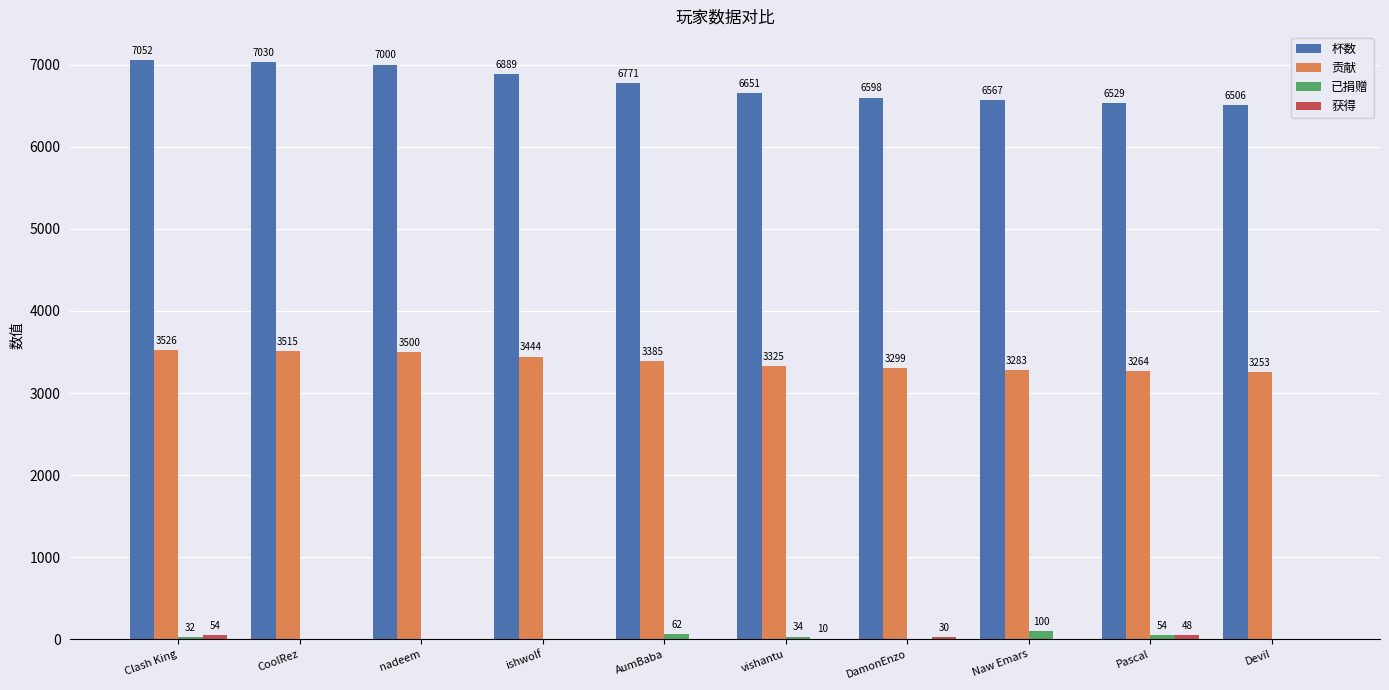

What is the highest value of the 贡献 series?

3526